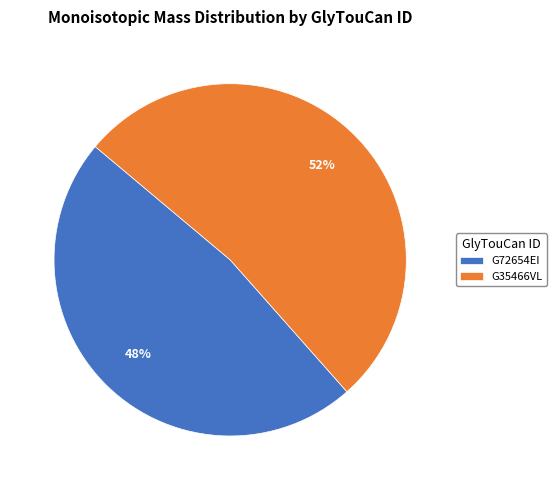

Which has a higher value, G72654EI or G35466VL?

G35466VL